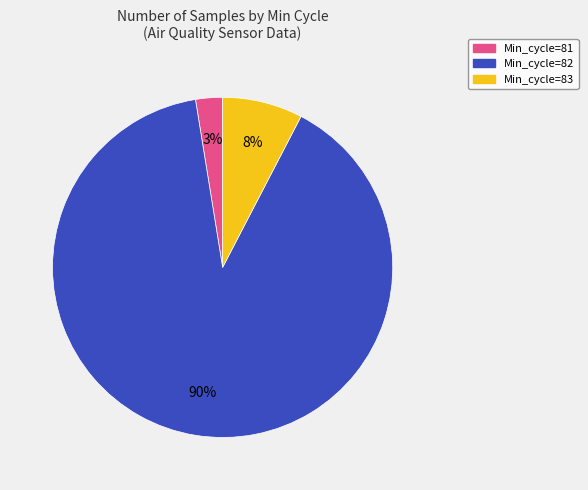

To the nearest percent, what is the average slice percentage?

33%